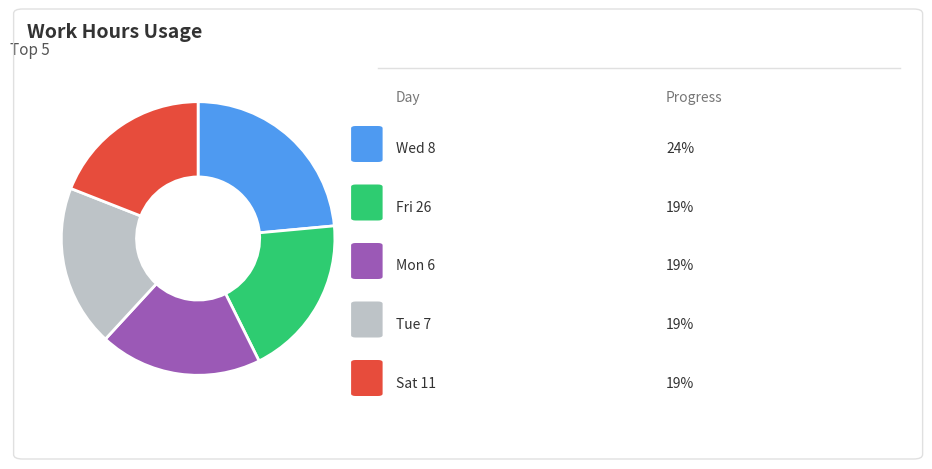

Is there a majority slice in this chart?

No